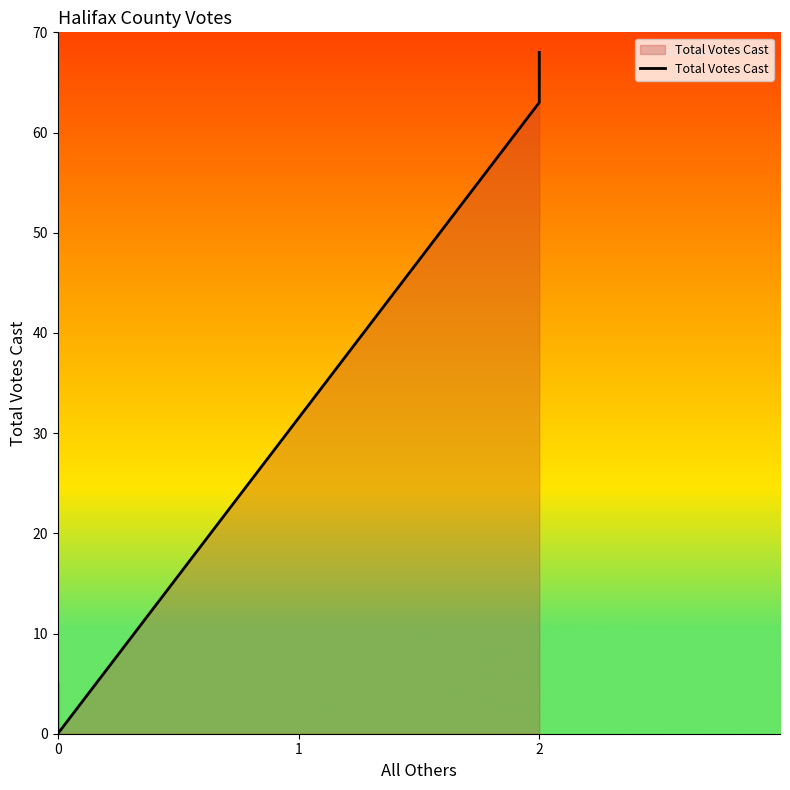

What is the sum of all values?

136